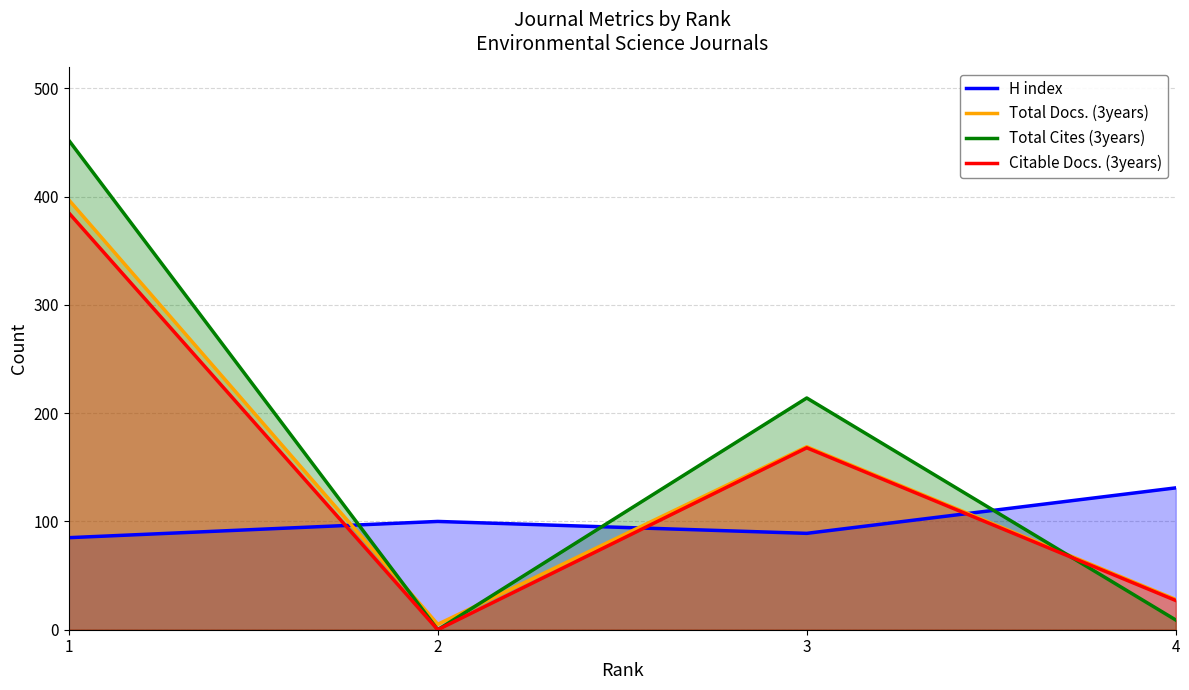

How many times do Total Docs. (3years) and Total Cites (3years) cross each other?

3